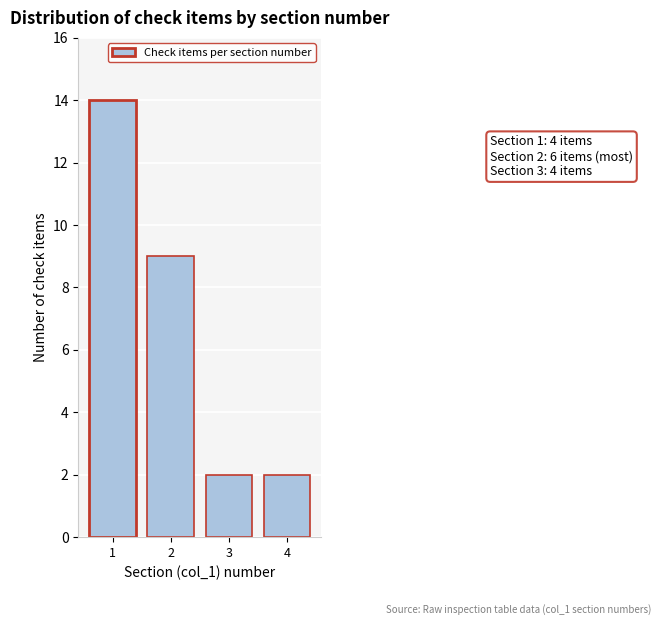

Reading left to right, transcribe all the data shown in this chart.

1=14	2=9	3=2	4=2